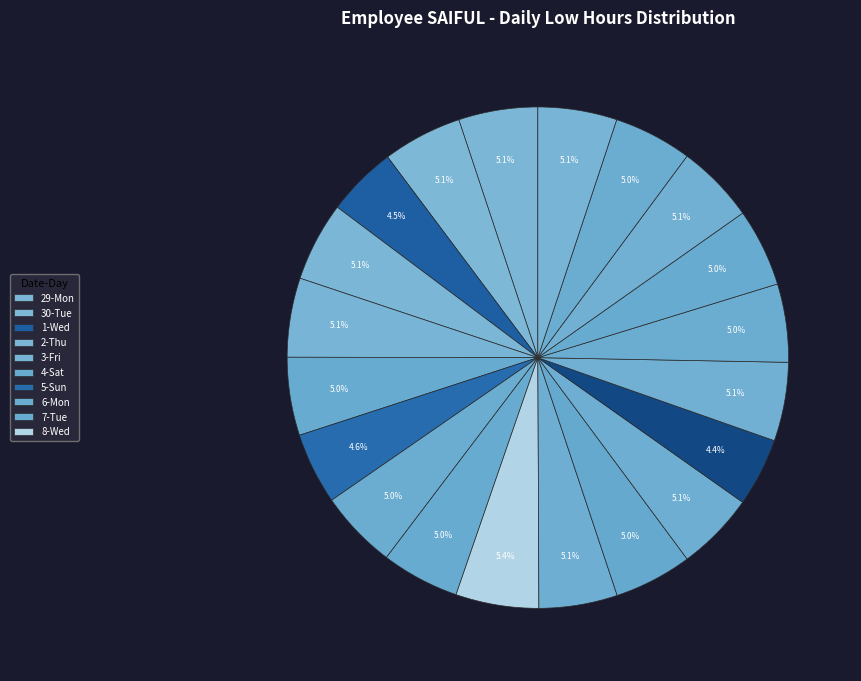

Rank the categories by value from lowest to highest.

12-Sun, 1-Wed, 5-Sun, 10-Fri, 7-Tue, 15-Wed, 4-Sat, 14-Tue, 6-Mon, 17-Fri, 9-Thu, 11-Sat, 13-Mon, 16-Thu, 18-Sat, 3-Fri, 29-Mon, 2-Thu, 30-Tue, 8-Wed